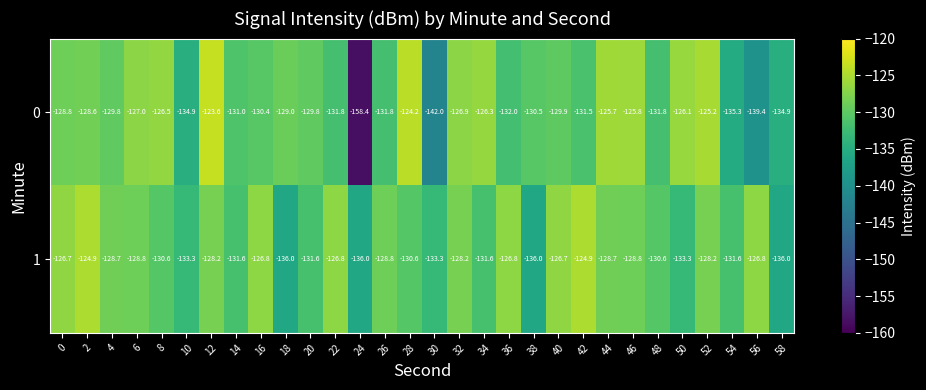

What is the spread (max minus min) of values at 52?

3.0